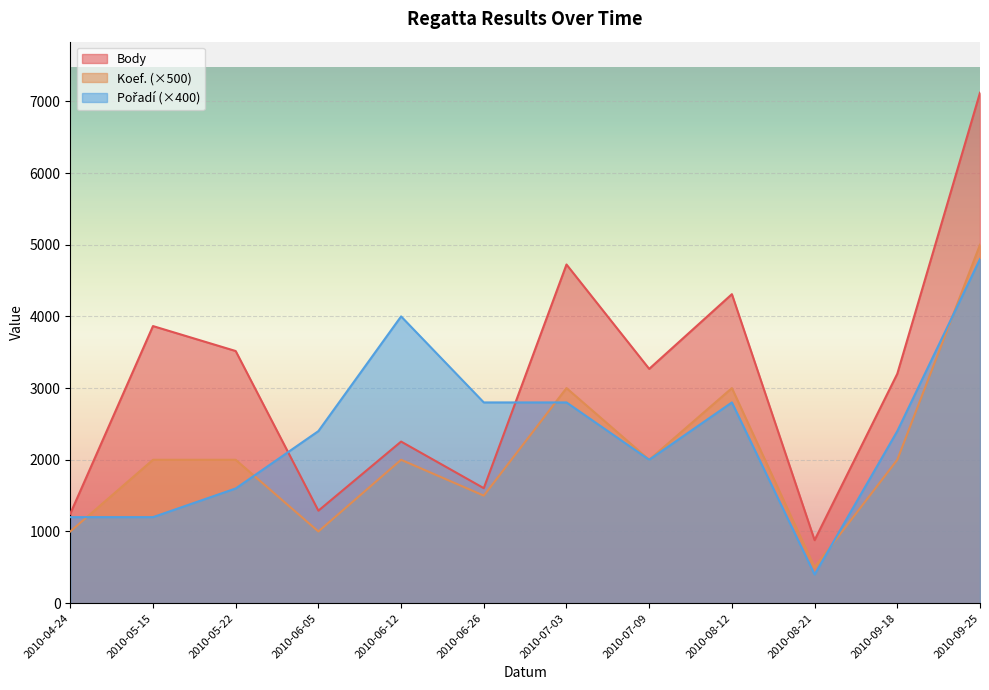

Between 2010-09-25 and 2010-08-12, which is larger?

2010-09-25